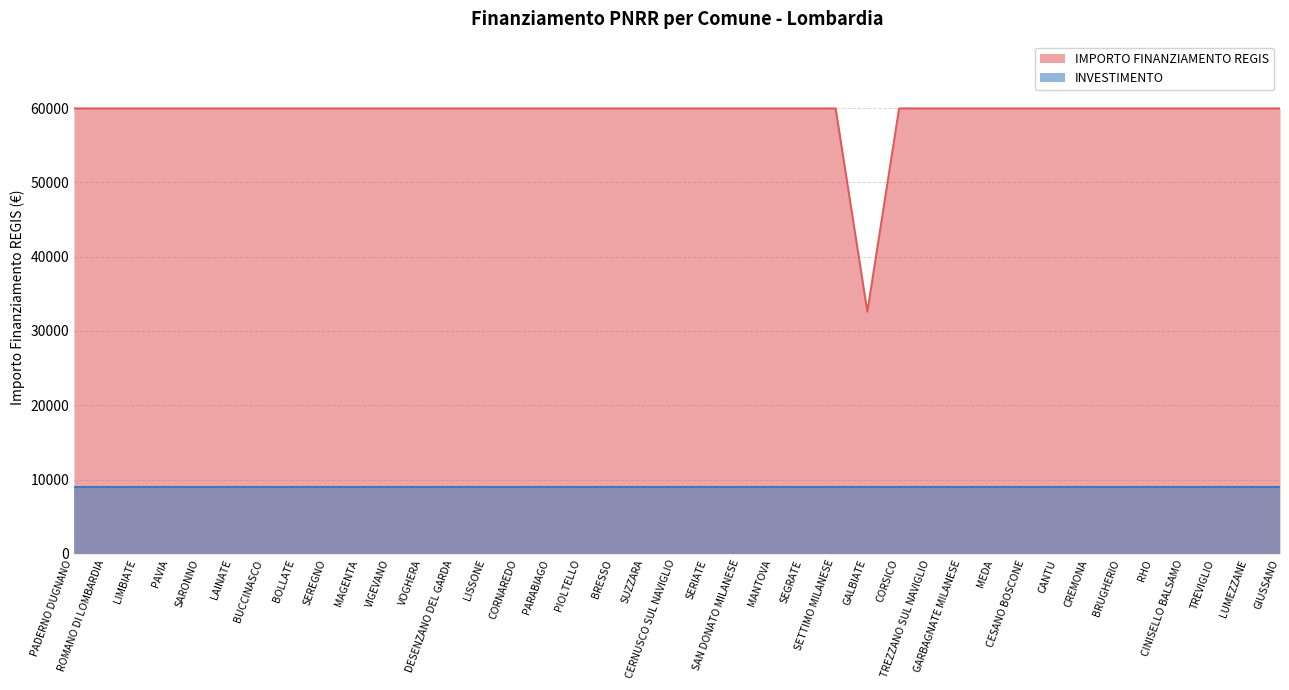

Which has a higher value, LAINATE or PARABIAGO?

LAINATE